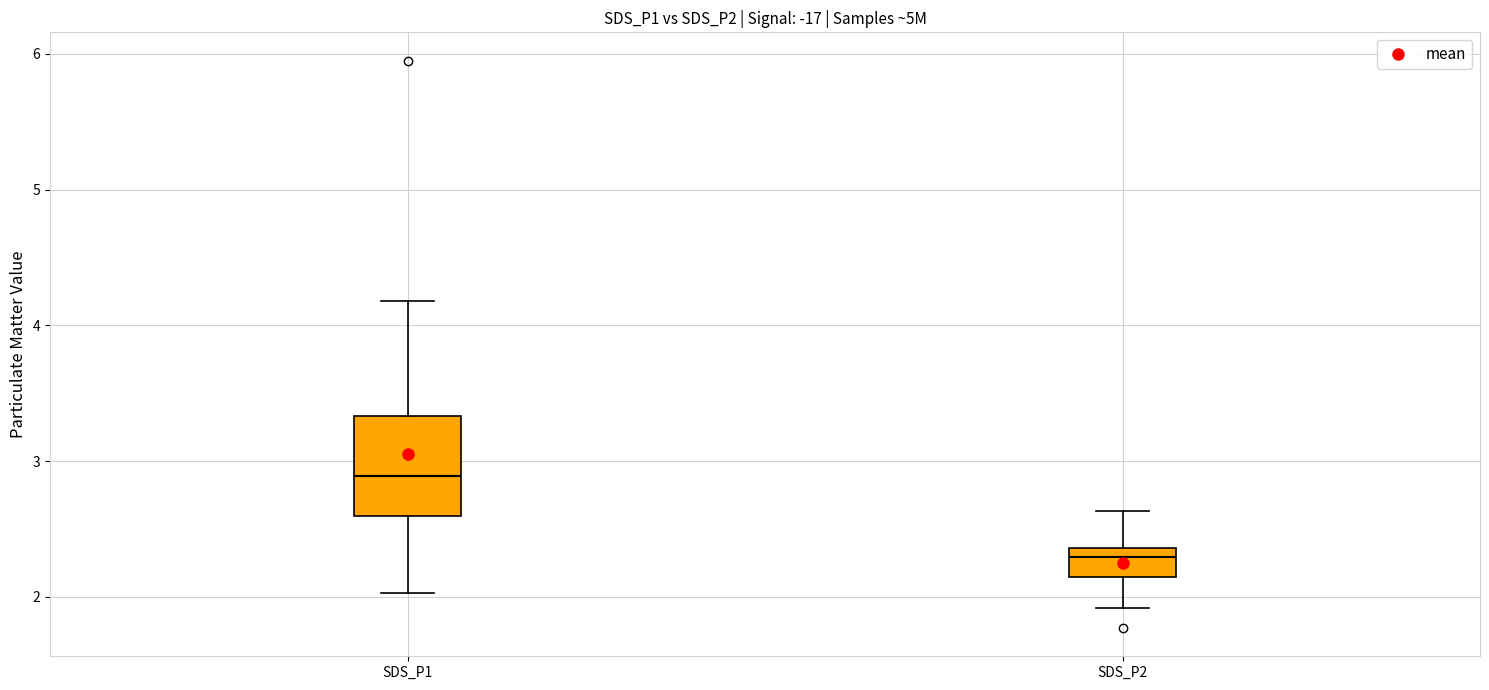

Which box is the tallest, from its lower edge to its upper edge?

SDS_P1